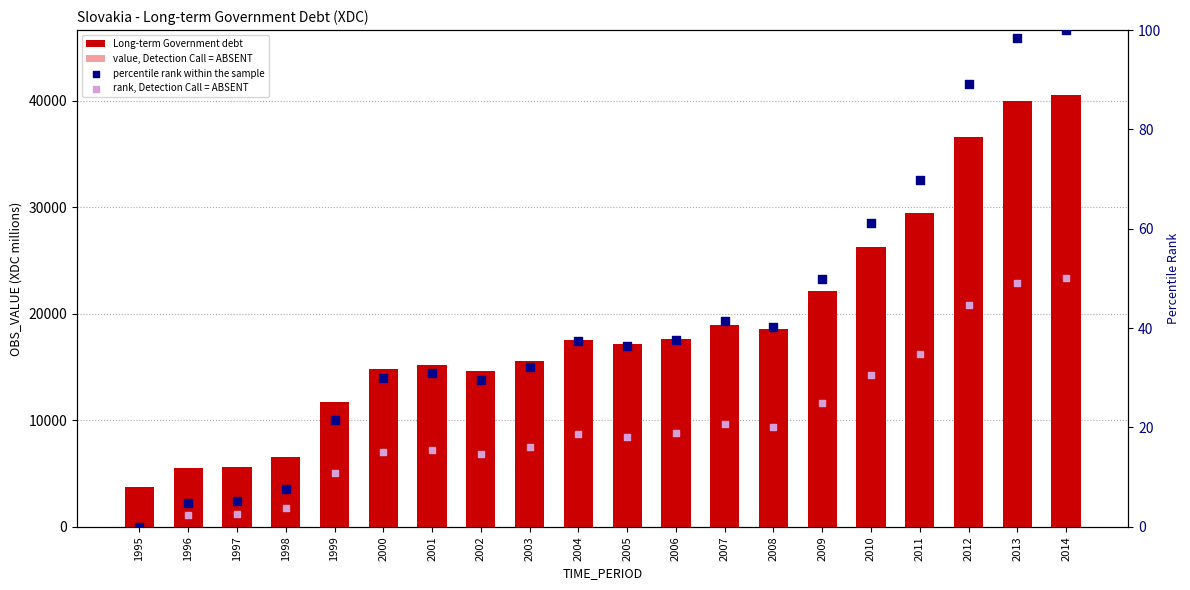

At which category is the sum across all series the highest?

2014